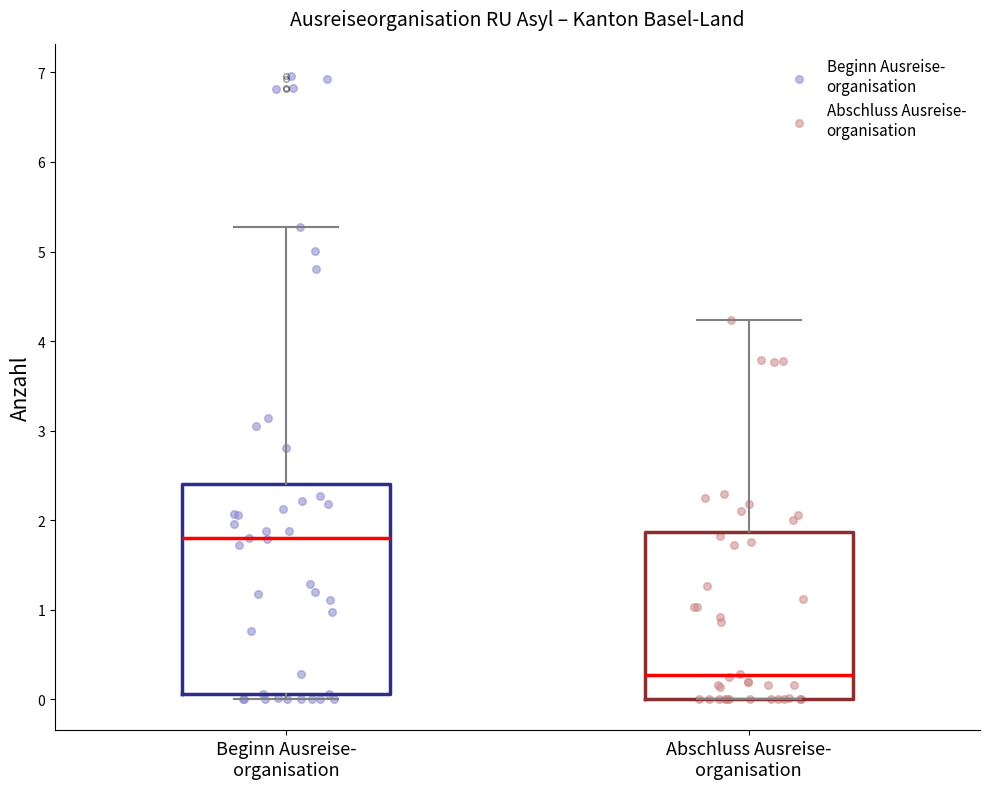

Which box has the highest median line?

Beginn Ausreise- organisation